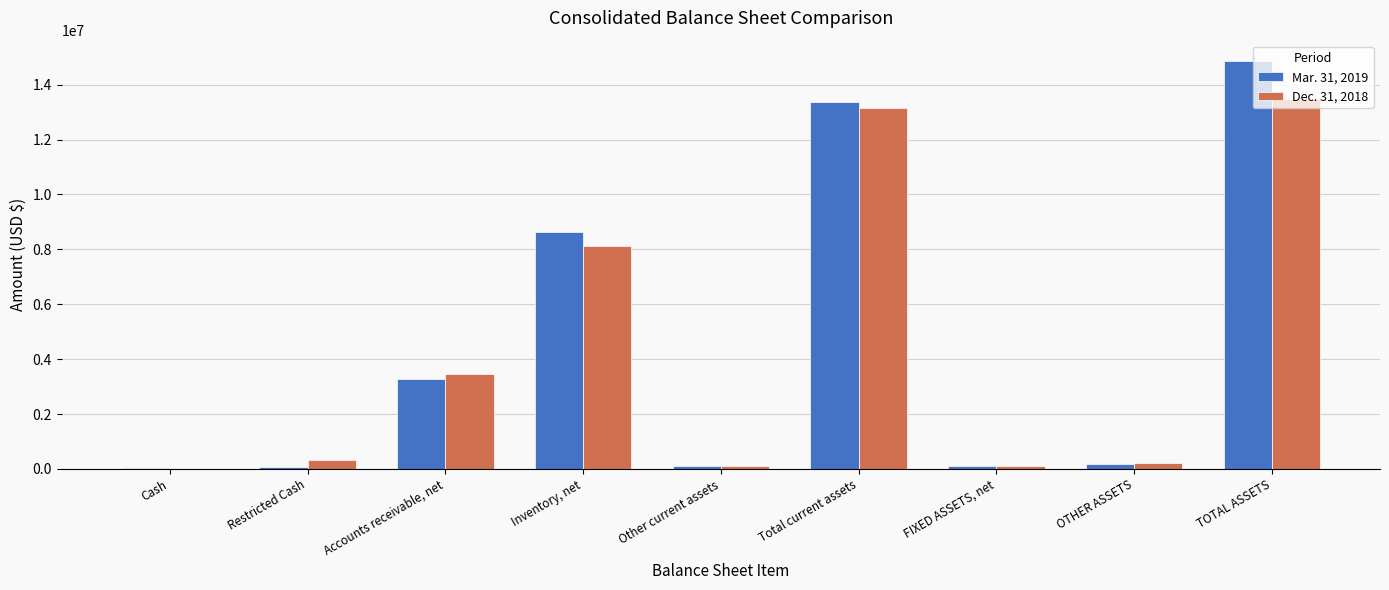

At which category does the chart reach its peak across all series?

TOTAL ASSETS